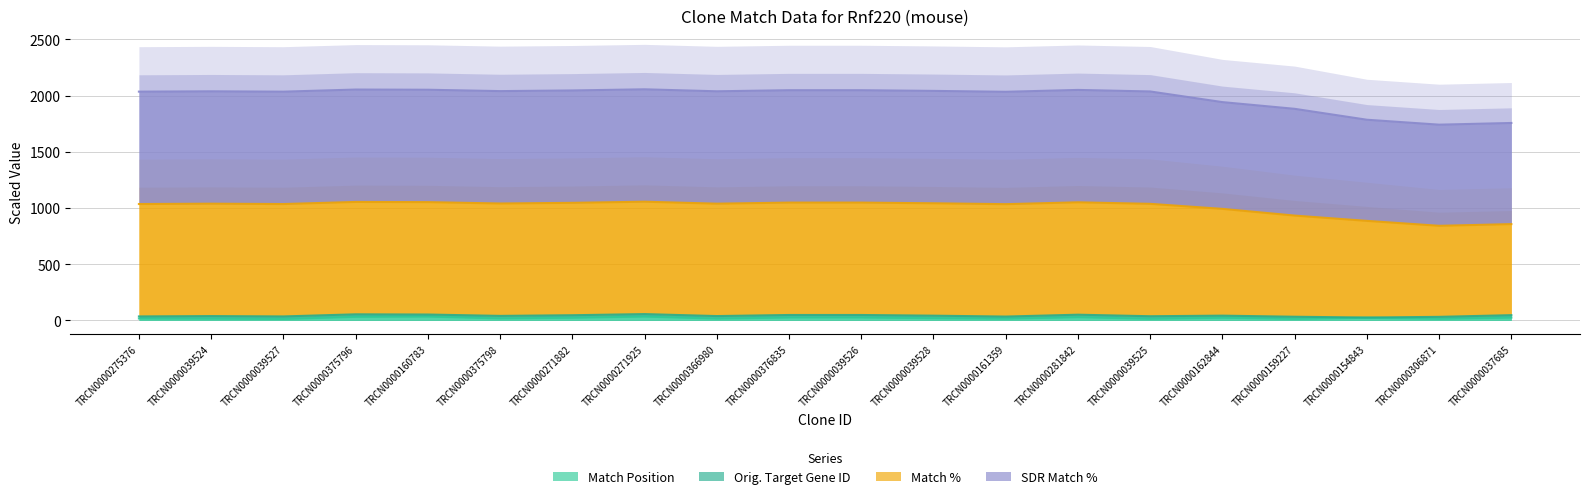

What is the difference between the highest and lowest values at TRCN0000039524?

2022.2